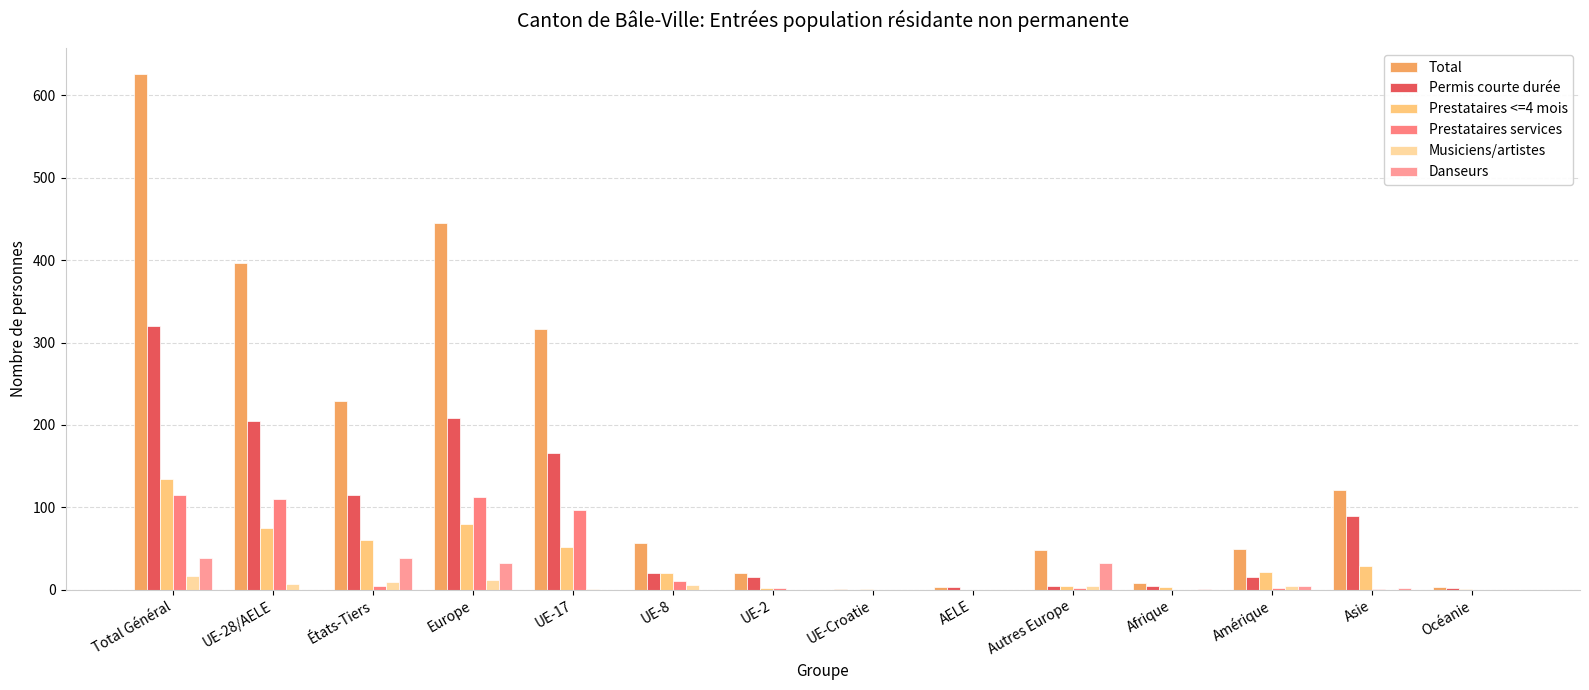

What is the total value across all series at Europe?

890